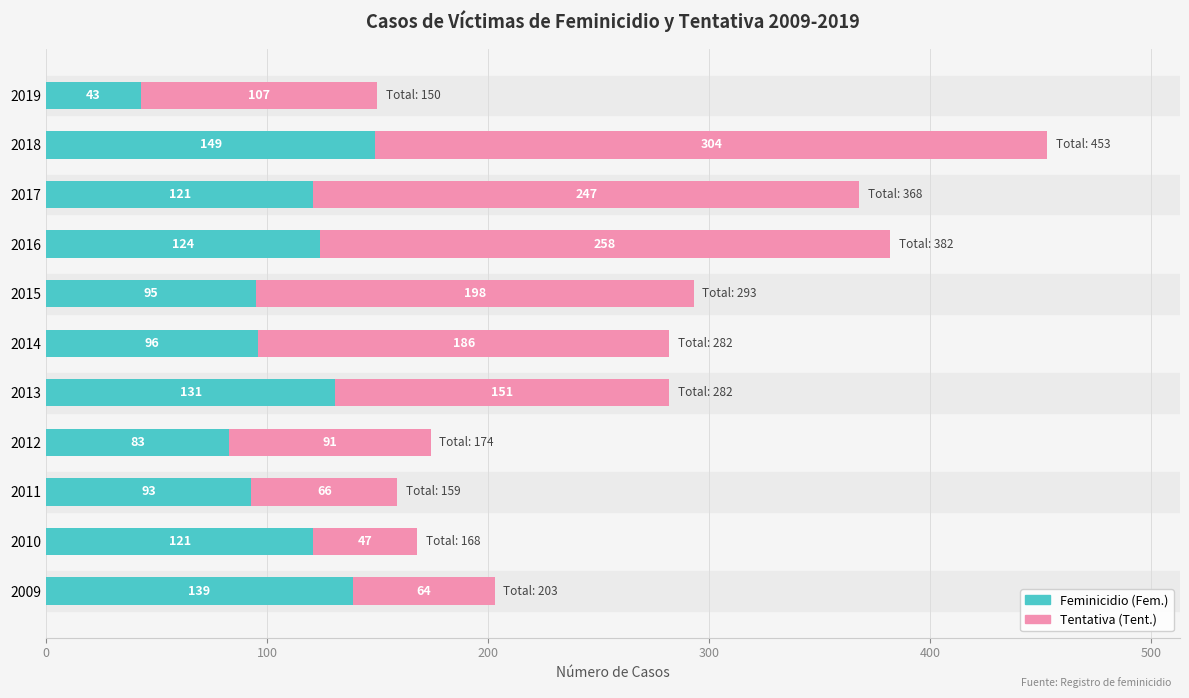

The value of Feminicidio (Fem.) at 2017 is 204. True or false?

False